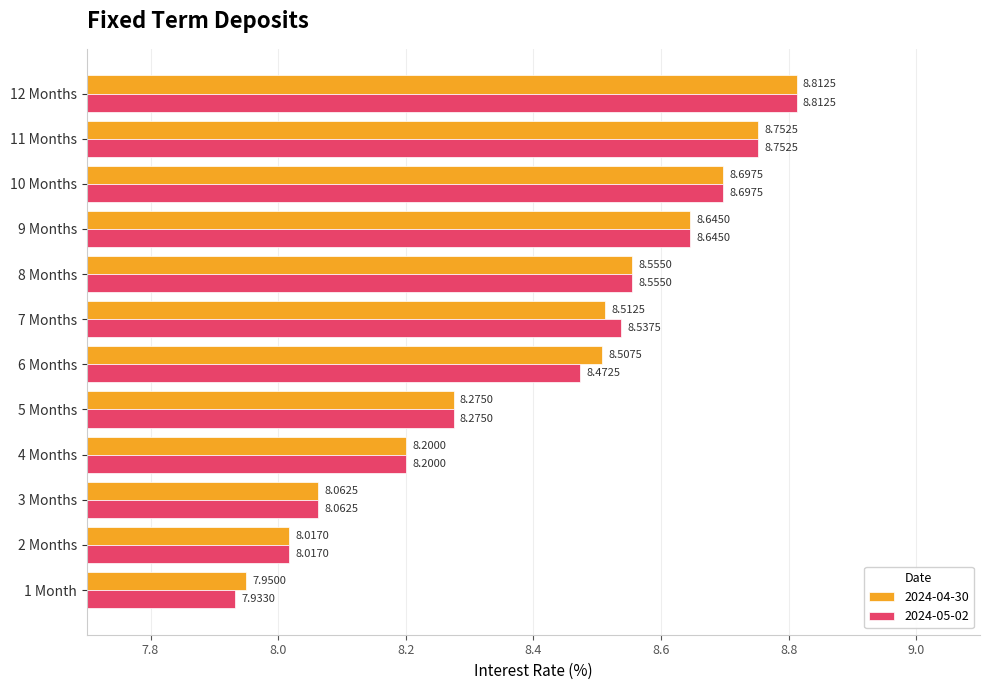

Which series has the largest total across all categories?

2024-04-30